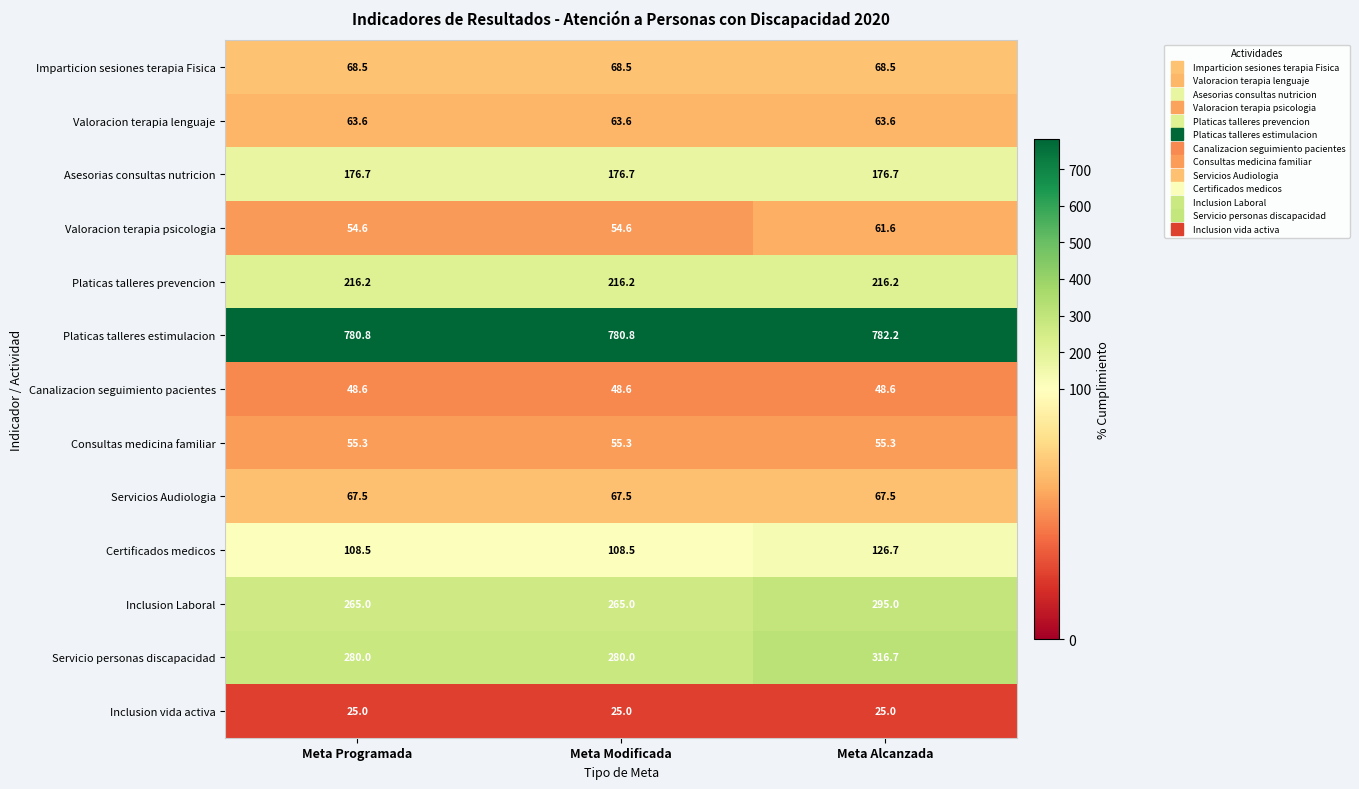

At Meta Modificada, list the series in order from smallest to largest.

Inclusion vida activa, Canalizacion seguimiento pacientes, Valoracion terapia psicologia, Consultas medicina familiar, Valoracion terapia lenguaje, Servicios Audiologia, Imparticion sesiones terapia Fisica, Certificados medicos, Asesorias consultas nutricion, Platicas talleres prevencion, Inclusion Laboral, Servicio personas discapacidad, Platicas talleres estimulacion